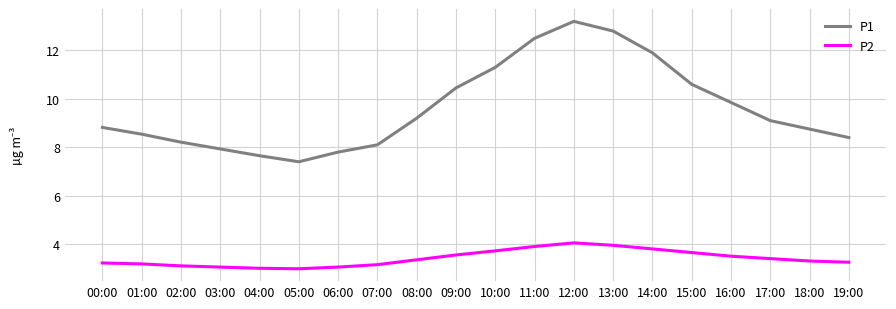

At how many categories does at least one series exceed 11?

5